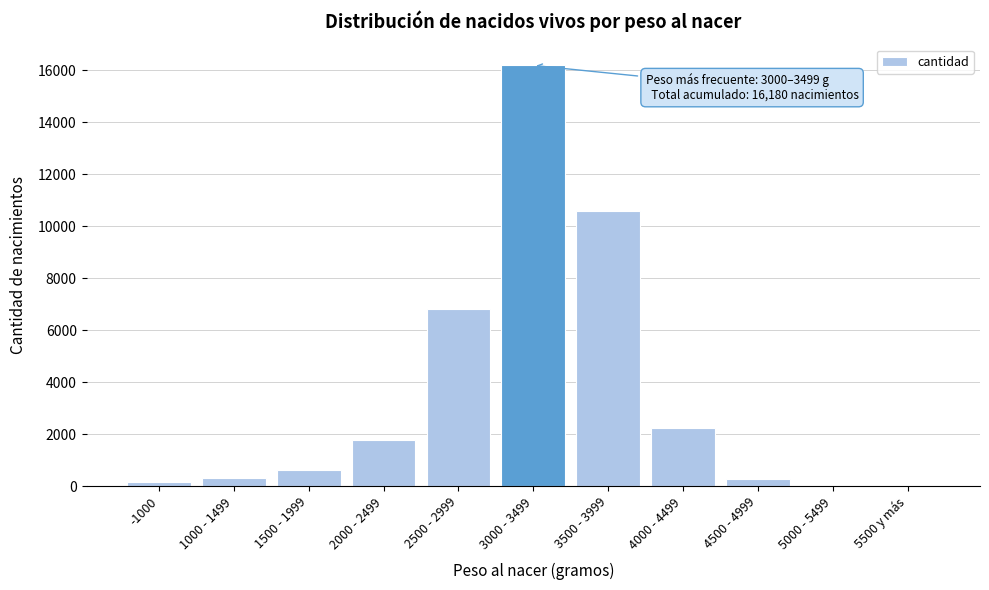

At which label is the value closest to 8097?

2500 - 2999